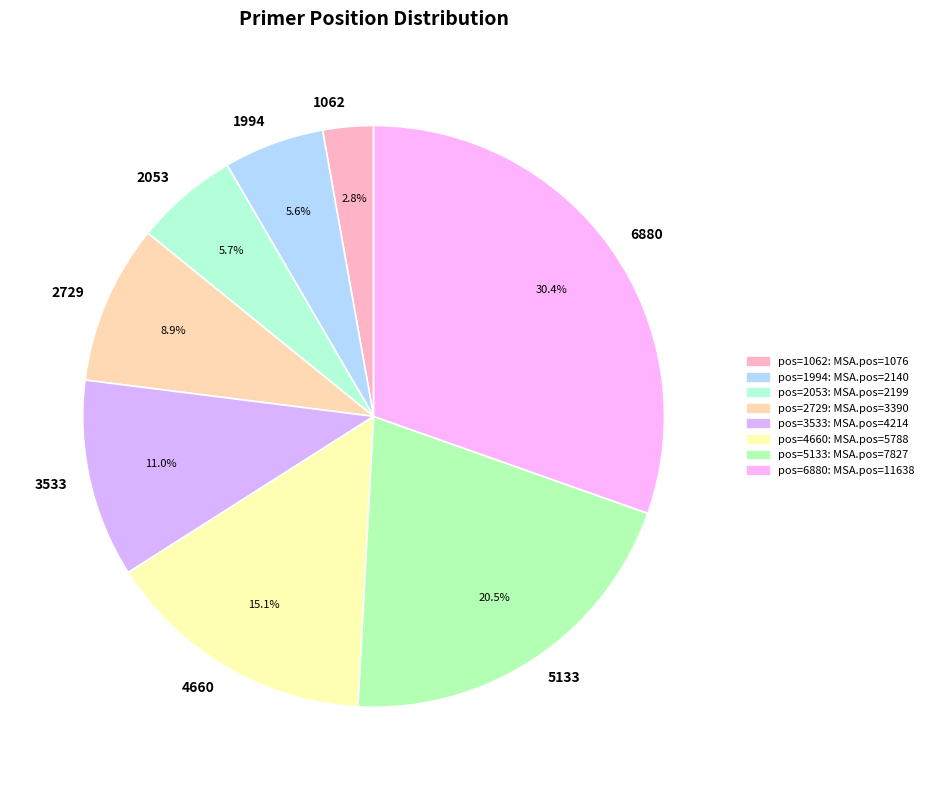

To the nearest percent, what is the average slice percentage?

12%